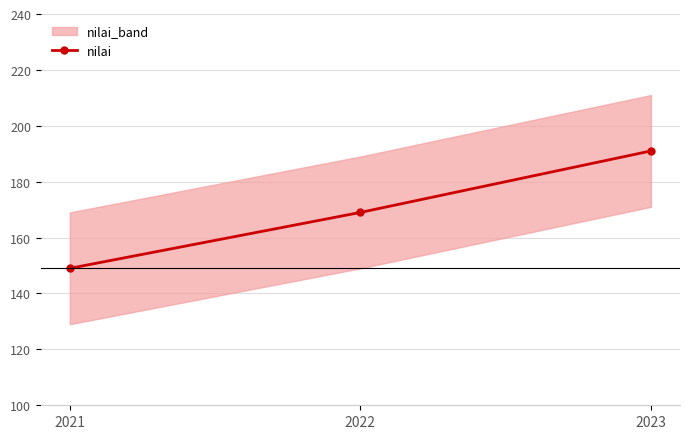

The value at 2021 is 97. True or false?

False